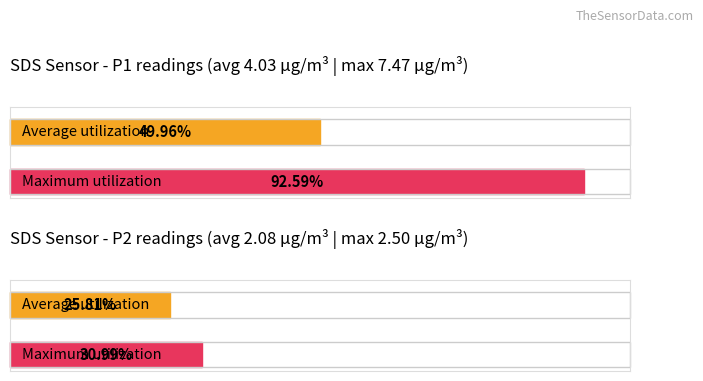

Rank the series by their maximum value, from lowest to highest.

SDS_P2, SDS_P1